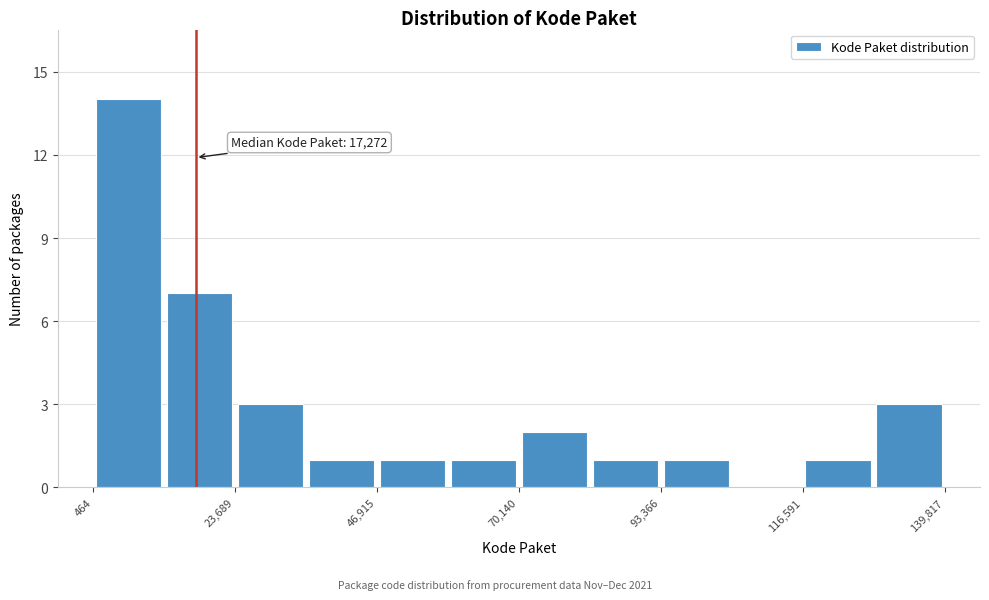

Read against the x-axis, roughly where is the centre of the tallest bar?

5000